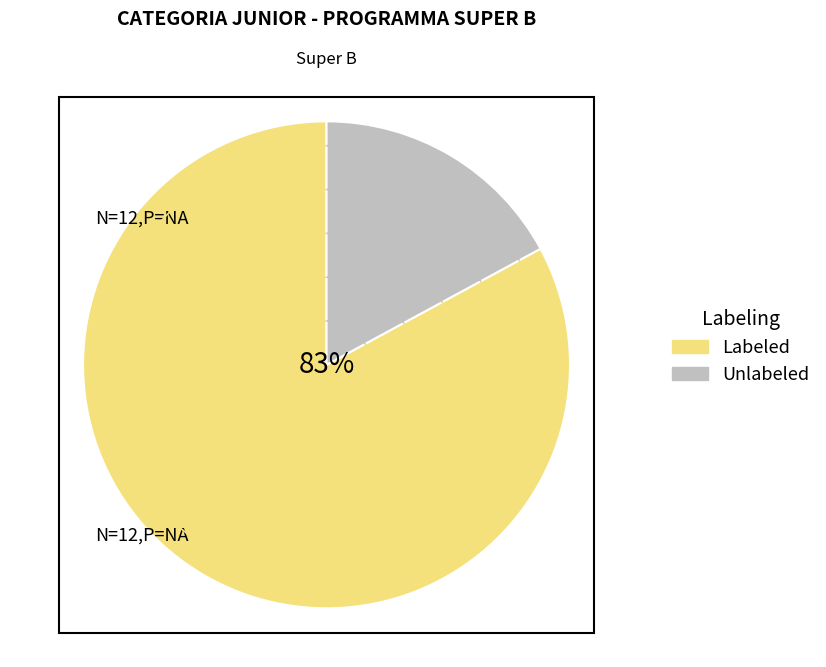

Approximately how many times larger is the value at Labeled compared to Unlabeled?

4.9